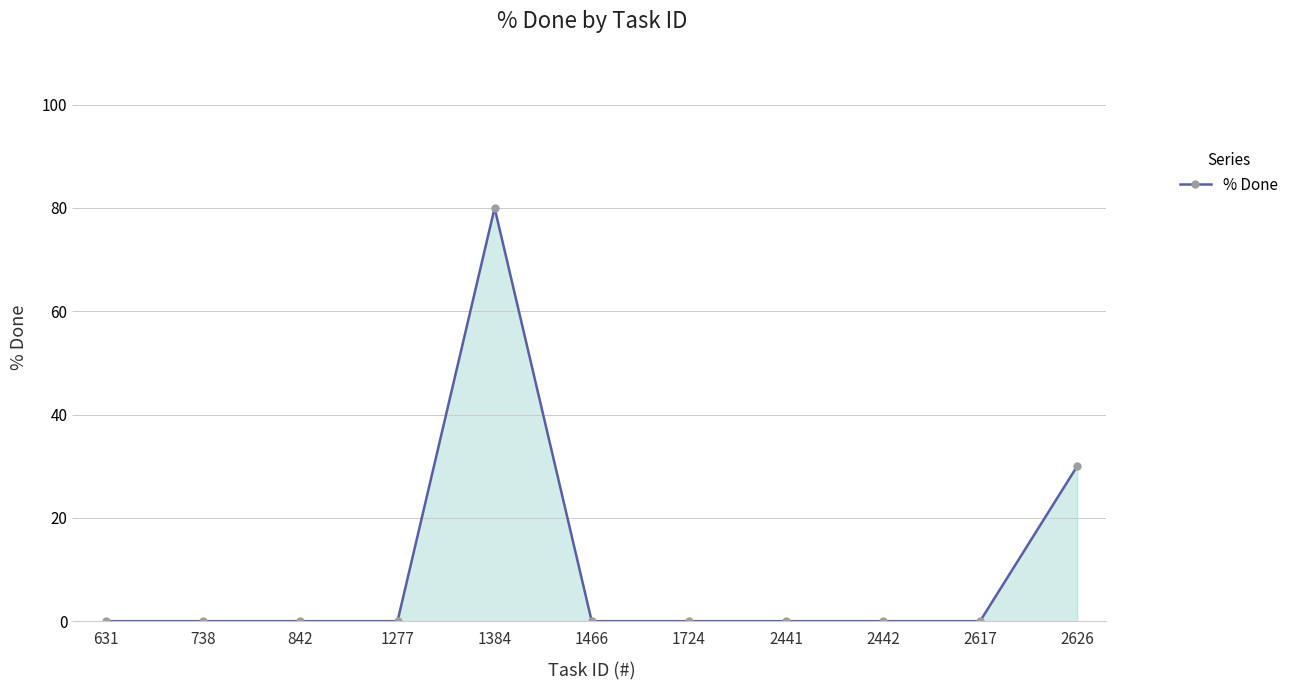

At which label is the value closest to 40?

2626